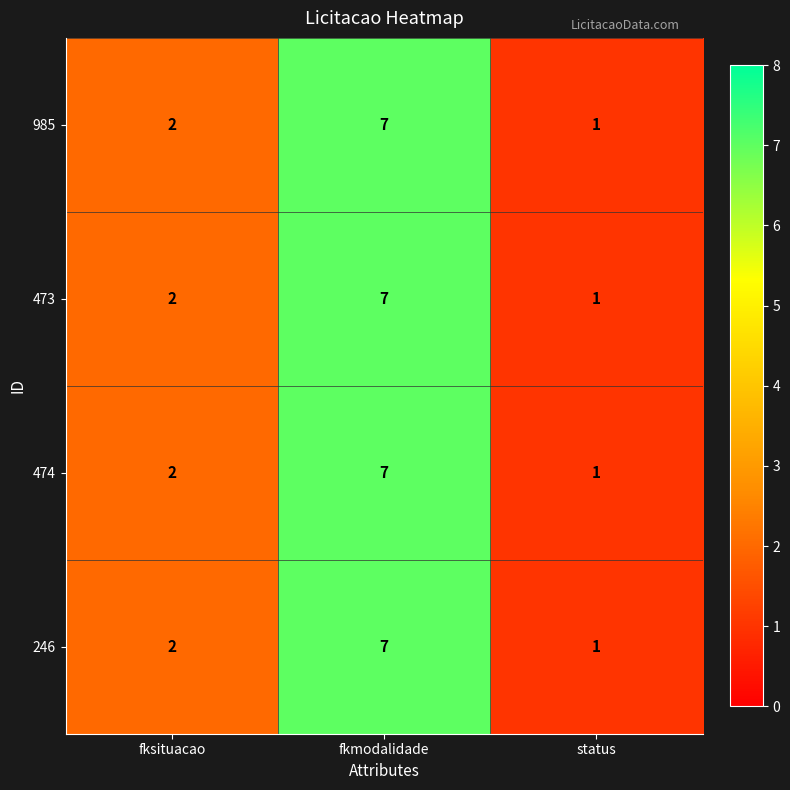

What is the difference between the 246 values at status and fkmodalidade?

6